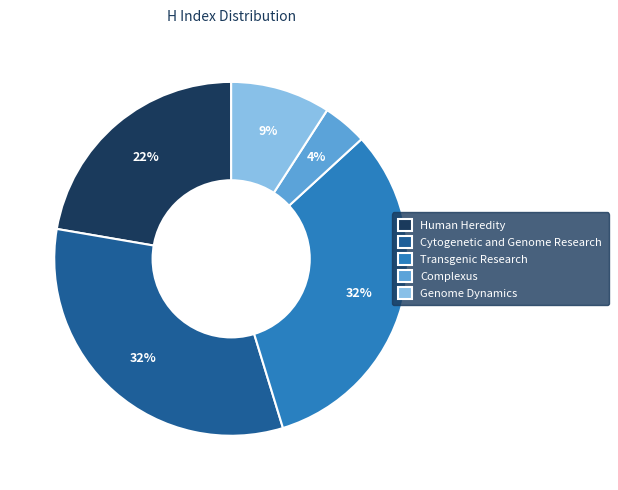

Which slice is the smallest?

Complexus